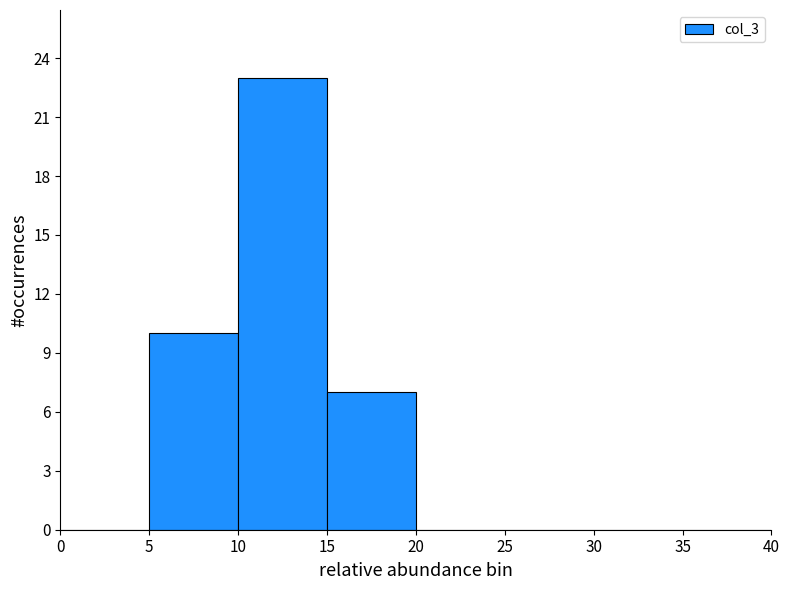

Reading left to right, transcribe this chart: for each bar, give the range it covers on the x-axis and its height. The values are not printed on the chart, so give them approximately, as read against the axis.

0 to 5: 0
5 to 10: 10
10 to 15: 23
15 to 20: 7
20 to 25: 0
25 to 30: 0
30 to 35: 0
35 to 40: 0